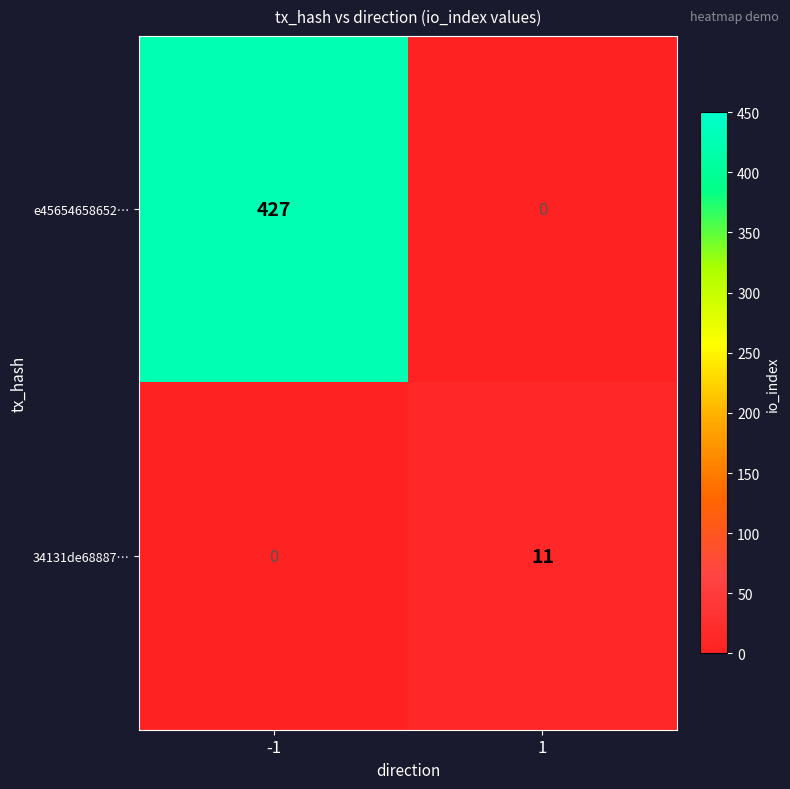

Reading right to left, transcribe all the data shown in this chart.

e45654658652…: 1=0	-1=427
34131de68887…: 1=11	-1=0